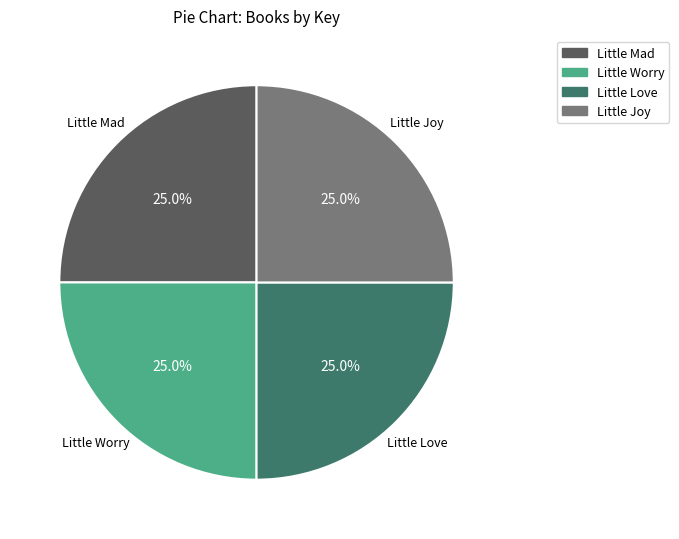

How much of the chart is everything except Little Mad?

75.0%